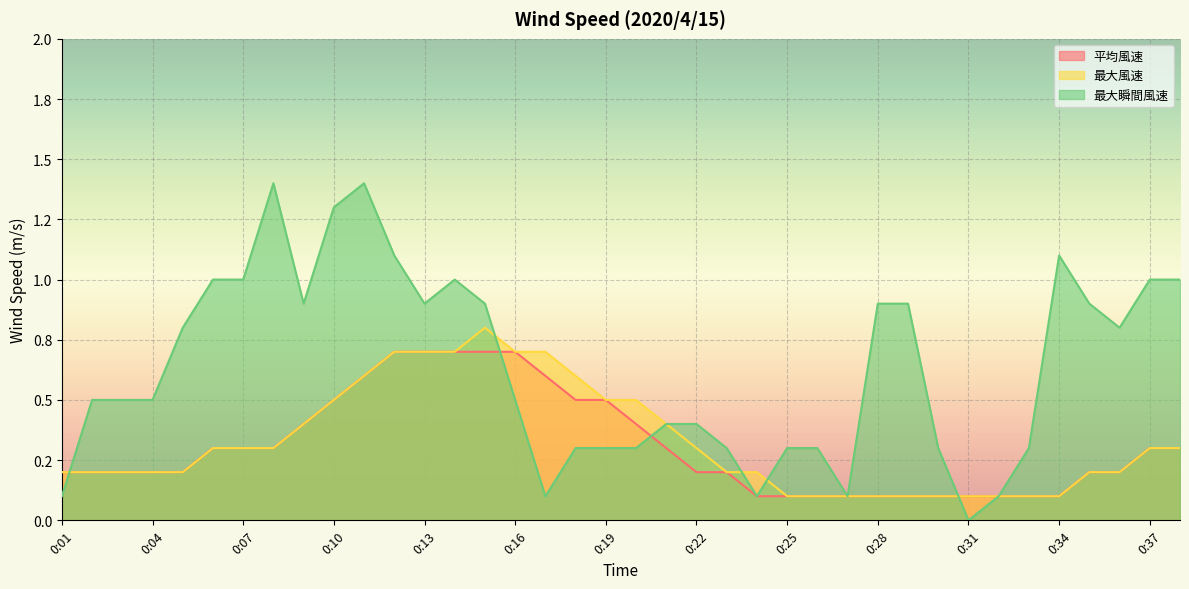

What is the value of the 最大風速 point at the 28th from the left?

0.1